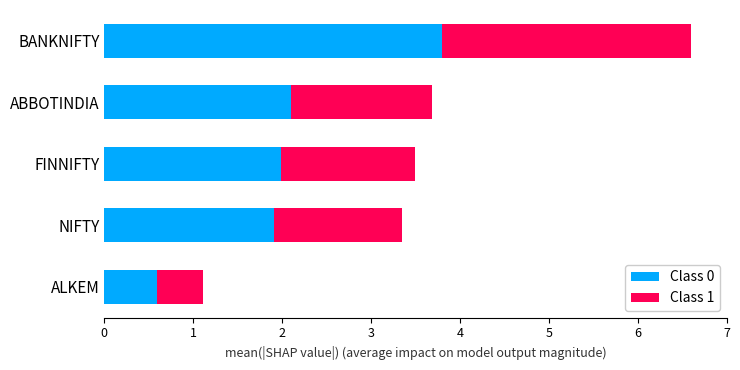

How many data points does each series have?

5